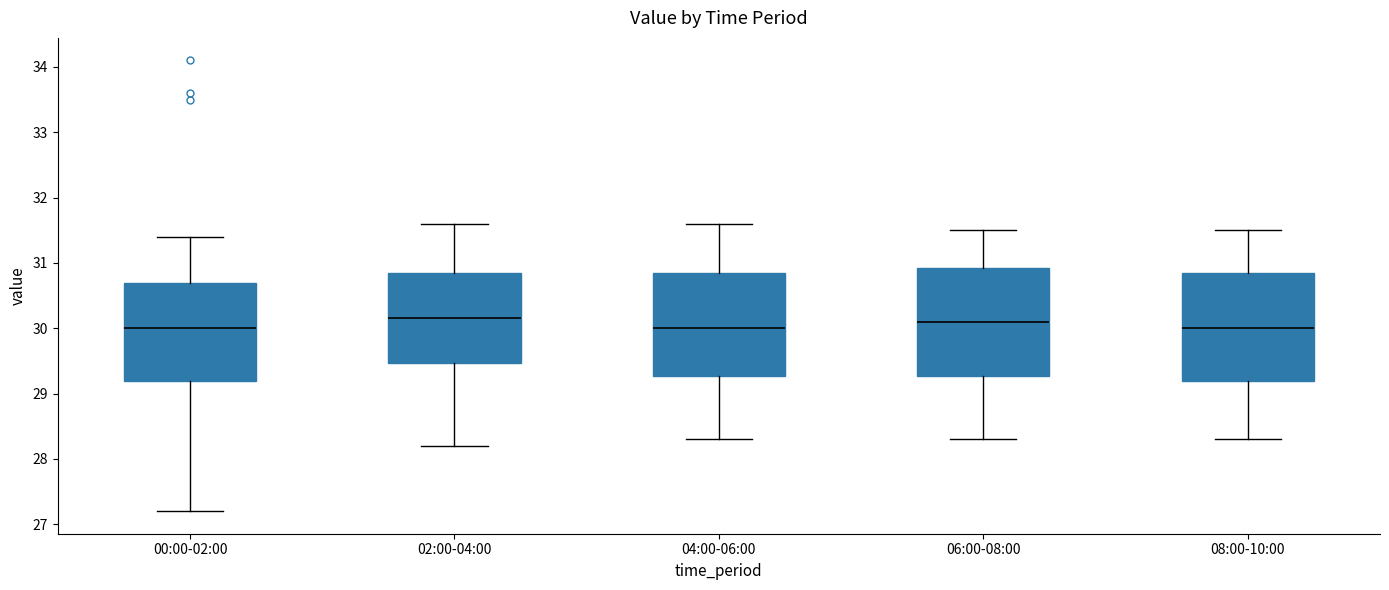

Where does the lower whisker of the box for 02:00-04:00 end on the y-axis? The values are not printed on the chart, so give them approximately, as read against the axis.

28.2